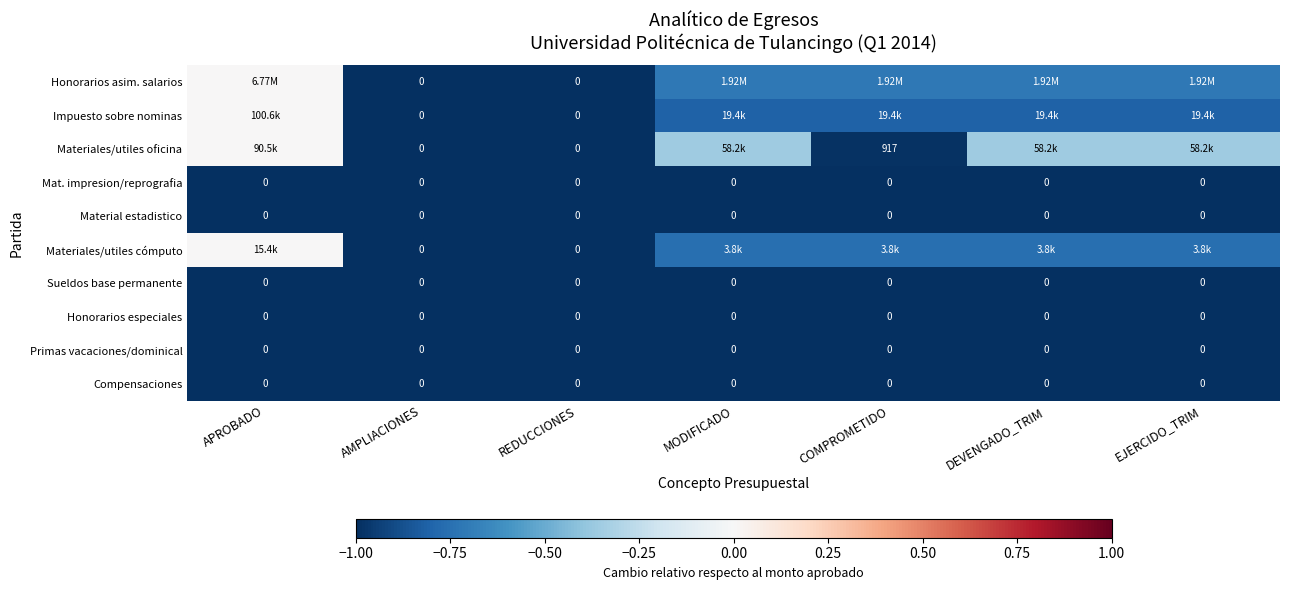

Which has a higher value, COMPROMETIDO or APROBADO?

APROBADO